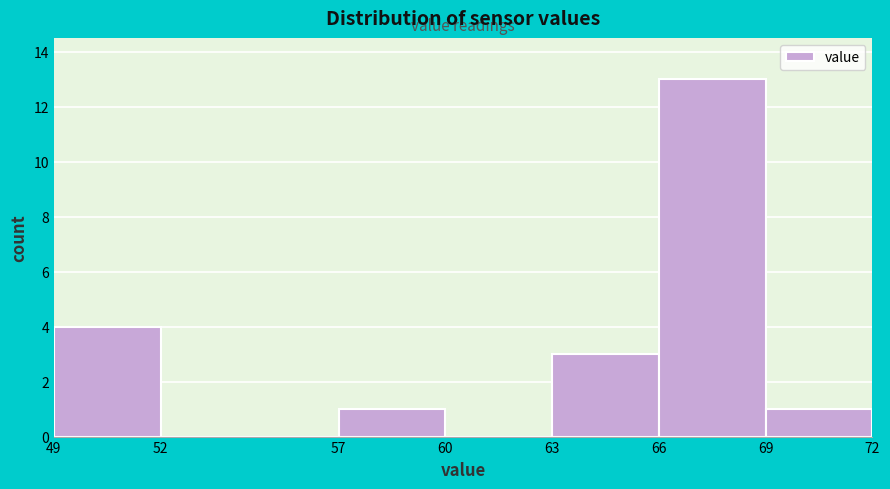

Reading left to right, transcribe this chart: for each bar, give the range it covers on the x-axis and its height. The values are not printed on the chart, so give them approximately, as read against the axis.

49 to 52: 4
52 to 57: 0
57 to 60: 1
60 to 63: 0
63 to 66: 3
66 to 69: 13
69 to 72: 1